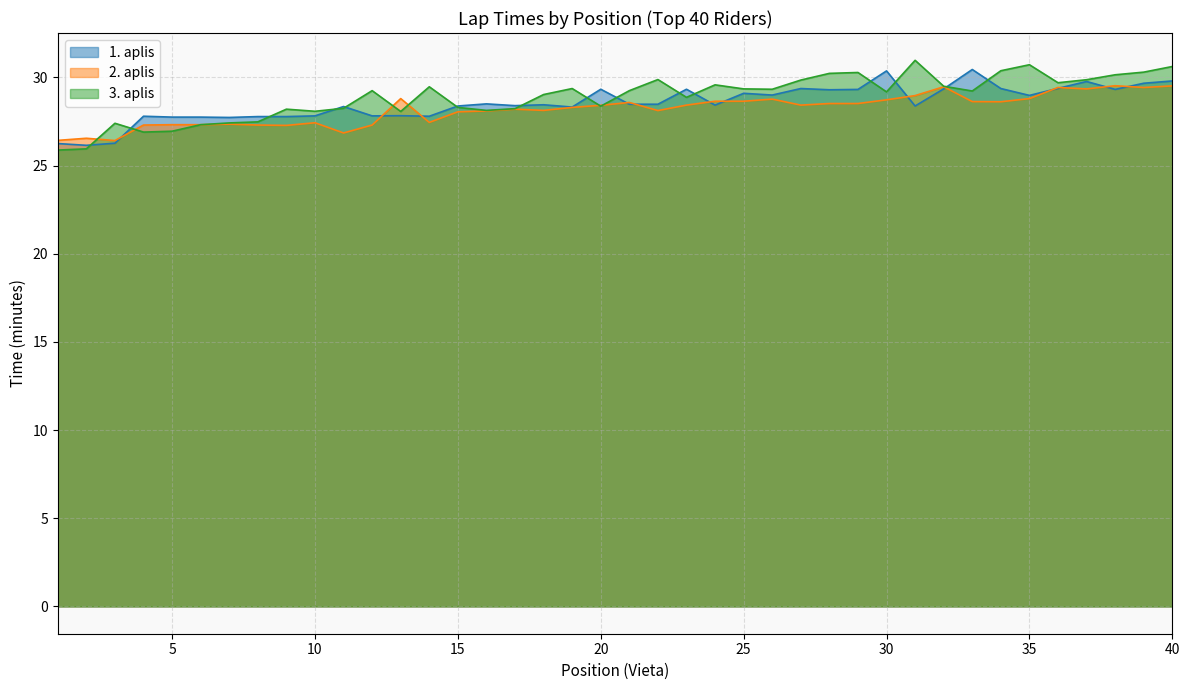

Where does the 3. aplis series first go above 29?

12